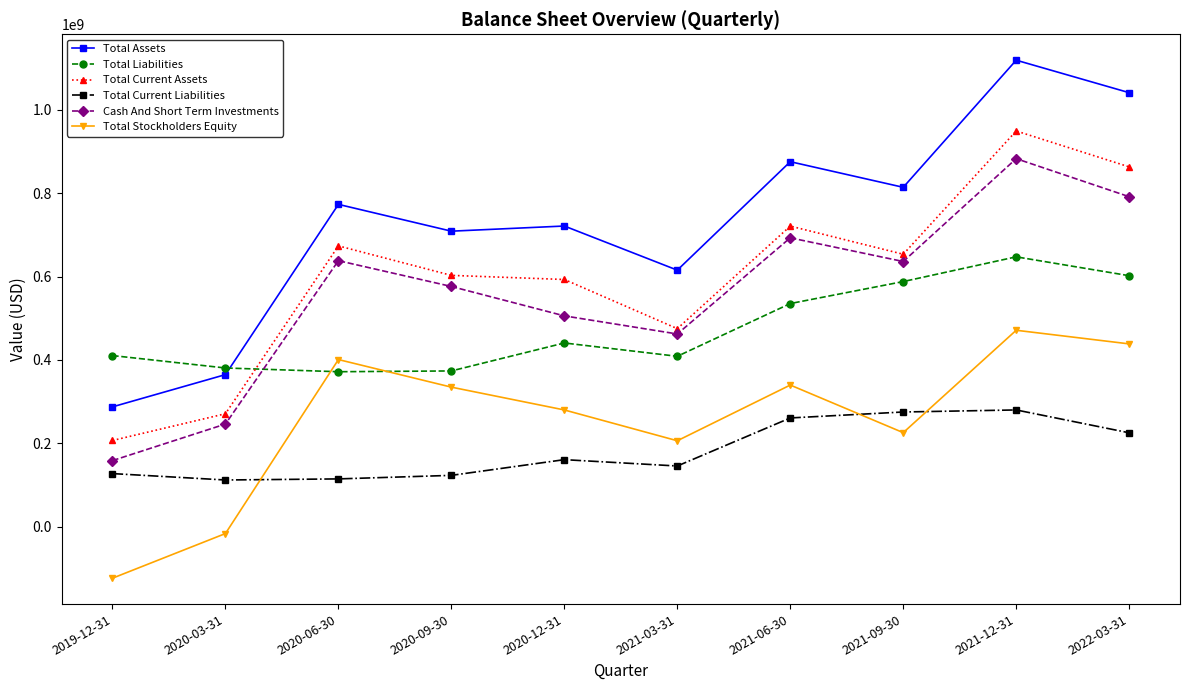

In Total Current Assets, how many points are lower than both neighbors (excluding endpoints)?

2